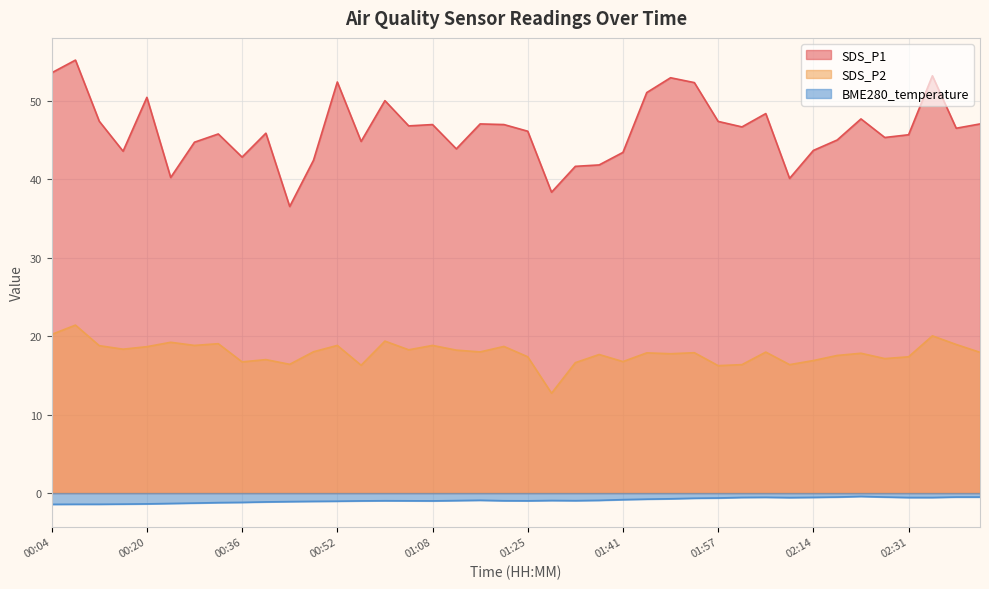

Which category has the lowest value across all series?

00:04